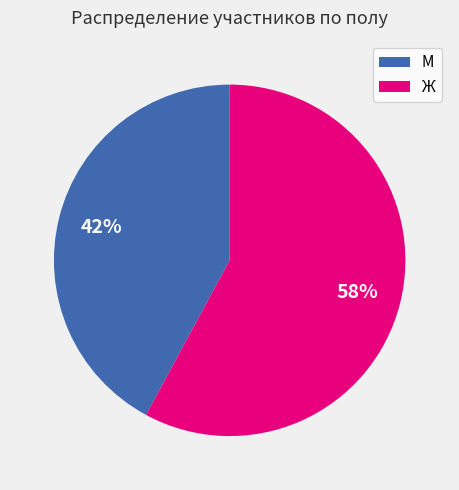

Between М and Ж, which is larger?

Ж